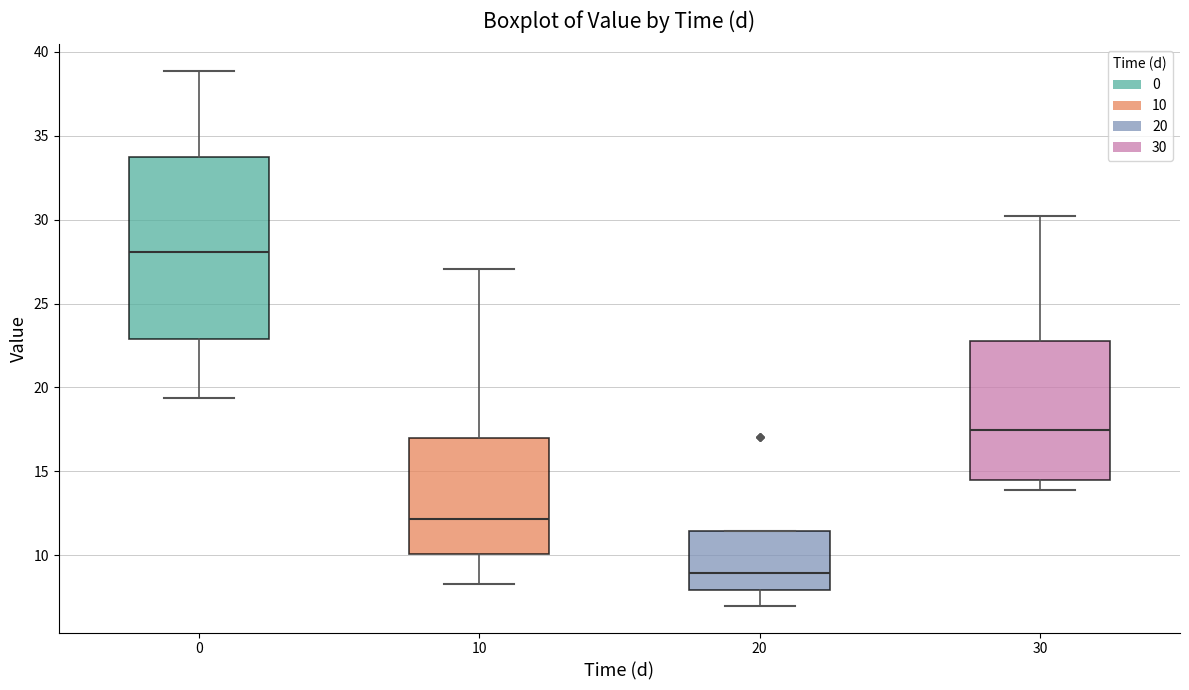

Reading left to right, transcribe this box plot: for each box, give where its median line is, the range the box spans, and where its two whiskers end, as read against the y-axis. The values are not printed on the chart, so give them approximately, as read against the axis.

0: median 28.0, box 23.0 to 34.0, whiskers 19.5 to 39.0
10: median 12.0, box 10.0 to 17.0, whiskers 8.5 to 27.0
20: median 9.0, box 8.0 to 11.5, whiskers 7.0 to 11.5
30: median 17.5, box 14.5 to 22.5, whiskers 14.0 to 30.0